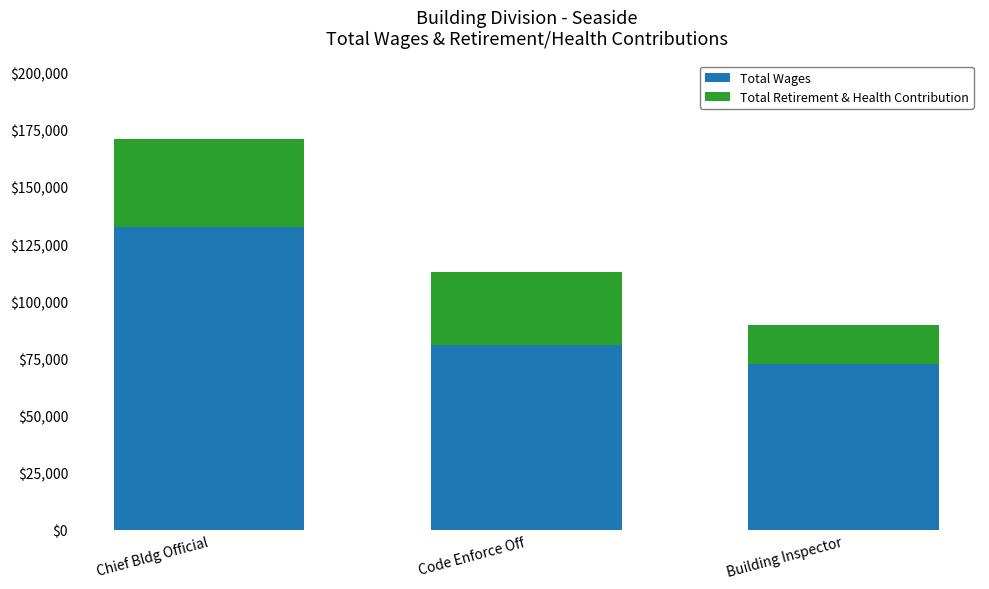

What is the approximate value of Total Wages at Building Inspector?

72401